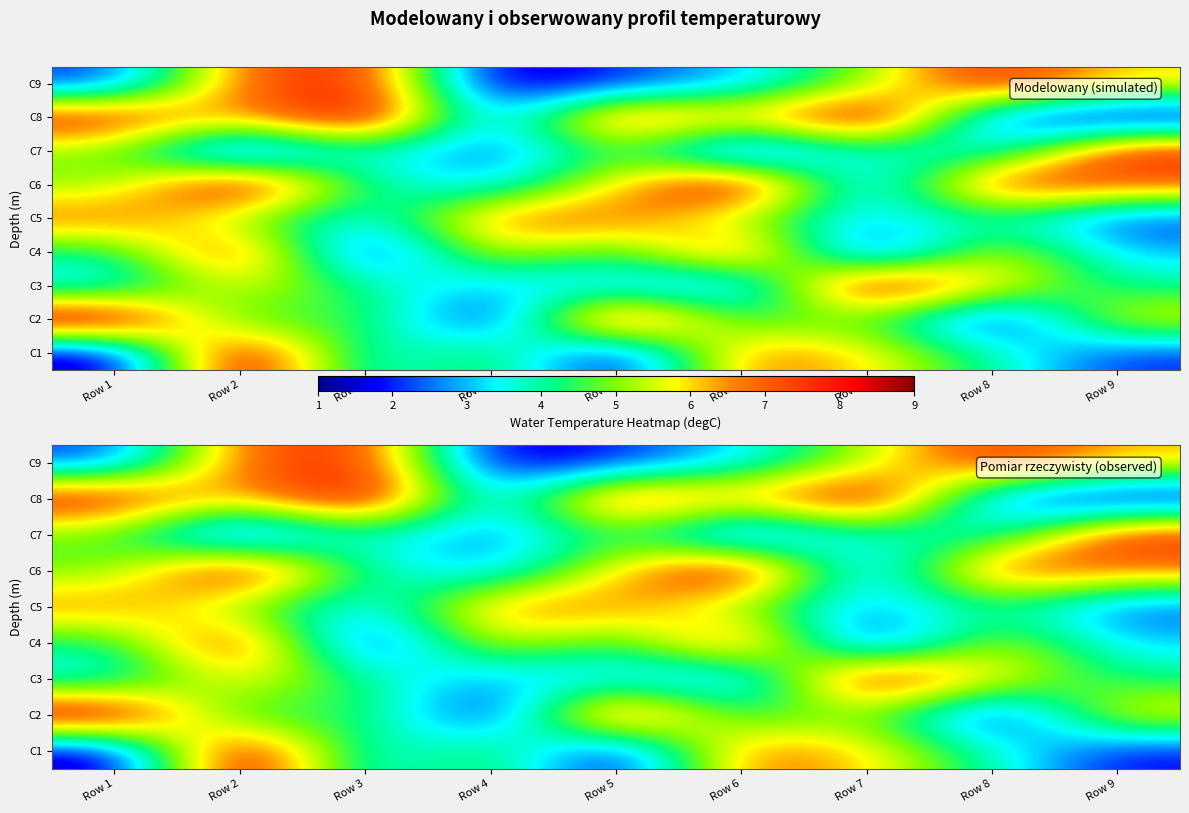

What is the minimum value shown in the chart?

1.0